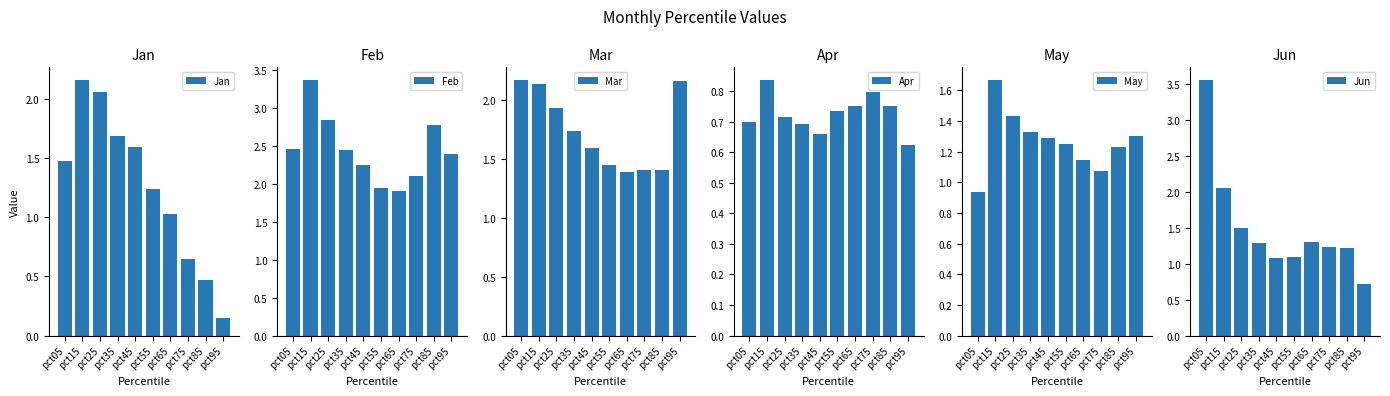

List the labels in order of Jan value, largest first.

pct15, pct25, pct35, pct45, pct05, pct55, pct65, pct75, pct85, pct95